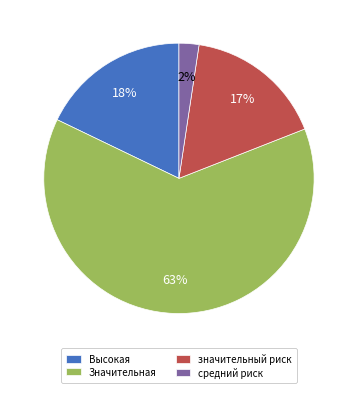

True or false: Значительная accounts for 75% of the total.

False